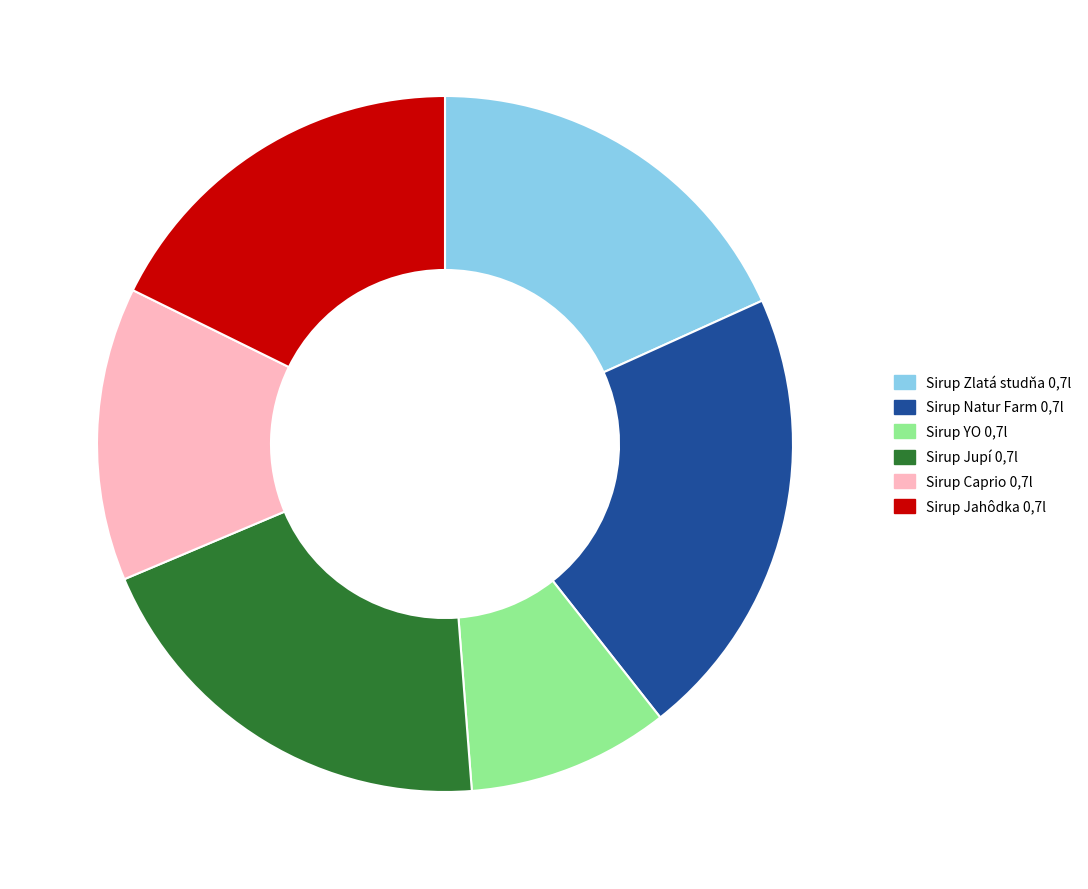

Which category has the smallest portion of the pie?

Sirup YO 0,7l